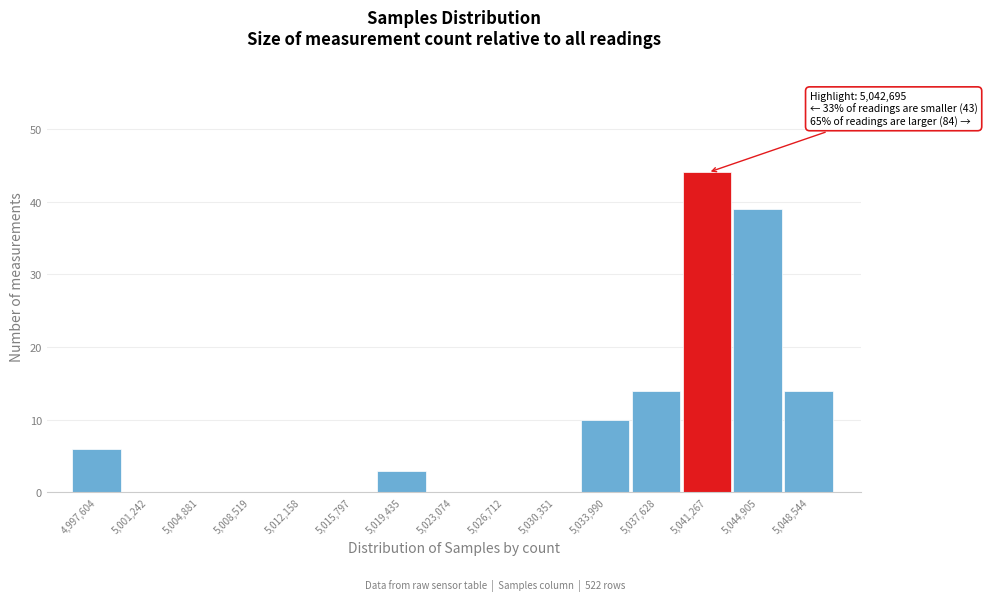

Reading left to right, list all the values displayed in this chart.

4,997,604=6	5,001,242=0	5,004,881=0	5,008,519=0	5,012,158=0	5,015,797=0	5,019,435=3	5,023,074=0	5,026,712=0	5,030,351=0	5,033,990=10	5,037,628=14	5,041,267=44	5,044,905=39	5,048,544=14